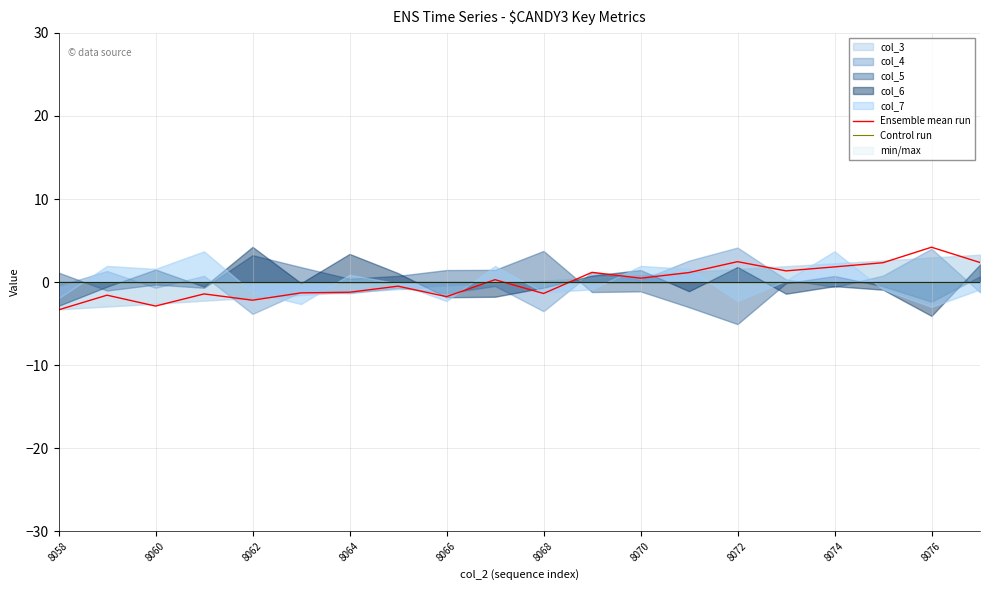

Reading left to right, what are all the values shown in this chart?

Ensemble mean run: -3.3	-1.6	-2.9	-1.4	-2.2	-1.3	-1.2	-0.5	-1.8	0.3	-1.4	1.2	0.5	1.1	2.5	1.3	1.8	2.3	4.2	2.4
Control run: 0.0	0.0	0.0	0.0	0.0	0.0	0.0	0.0	0.0	0.0	0.0	0.0	0.0	0.0	0.0	0.0	0.0	0.0	0.0	0.0